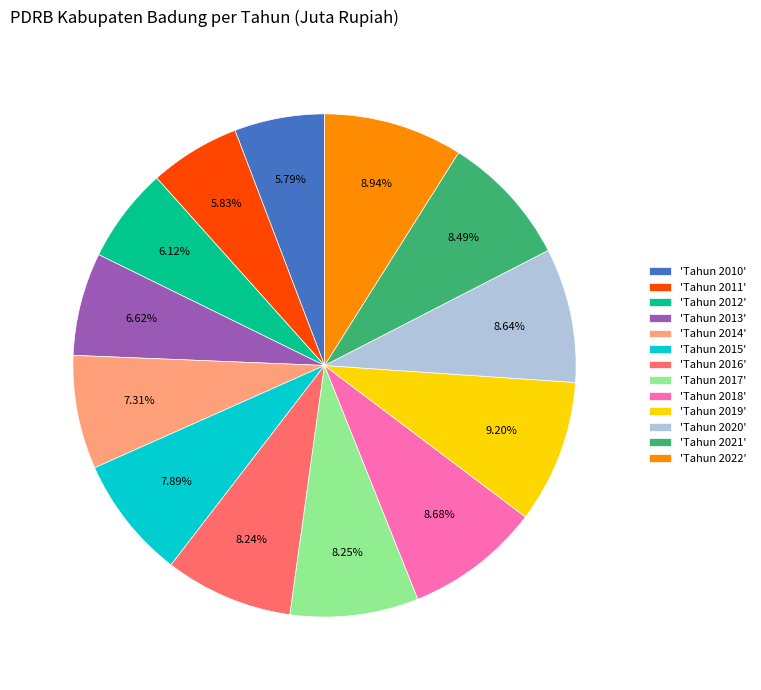

Is there any slice that represents more than half of the pie?

No